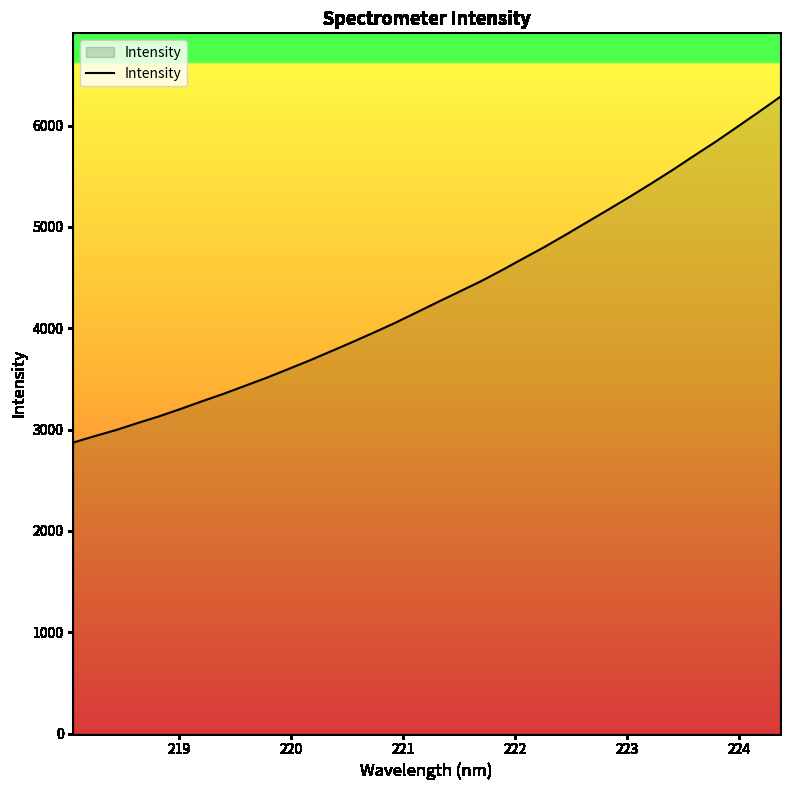

What is the difference between the maximum and minimum values?

3410.3